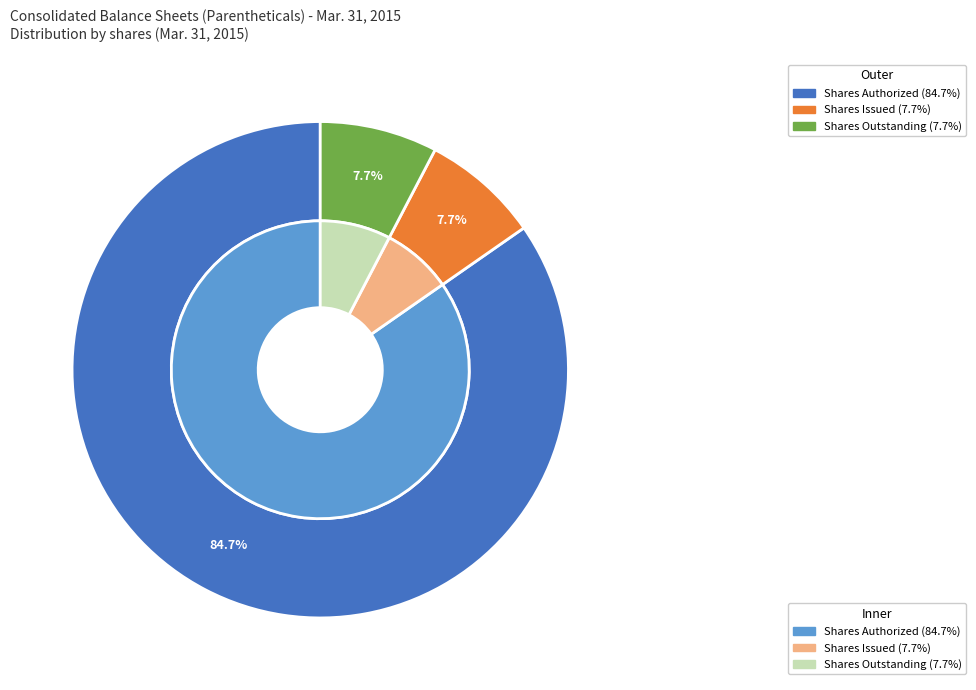

How many segments does this pie chart have?

4